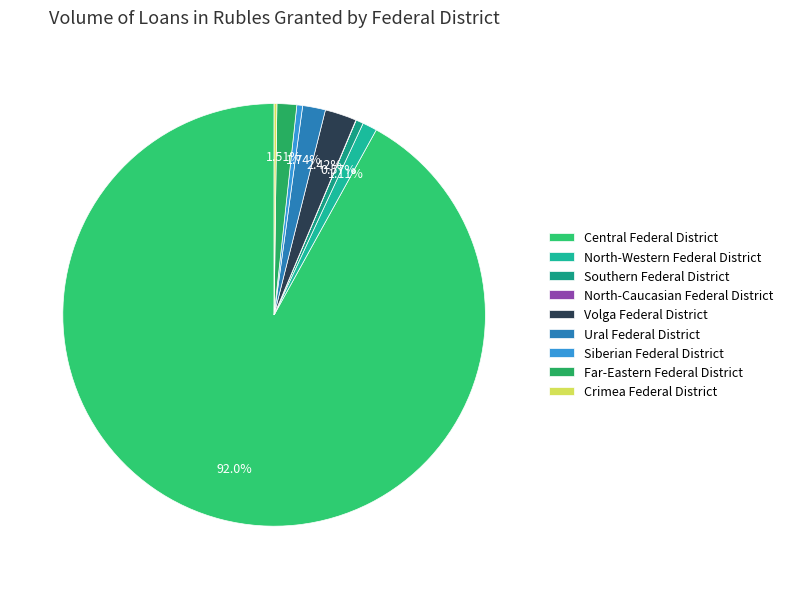

Count the number of slices in the pie.

9